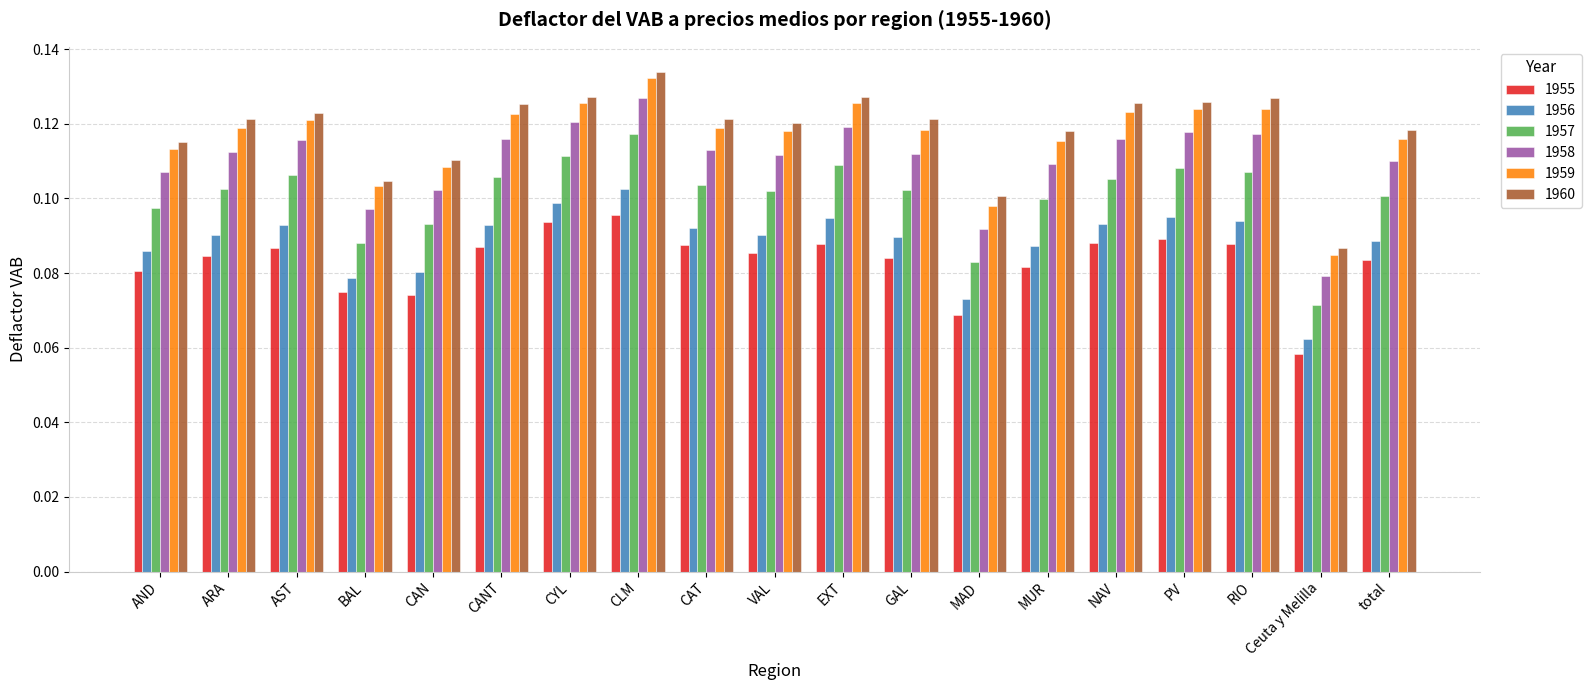

What is the total value across all series at CAT?

0.6